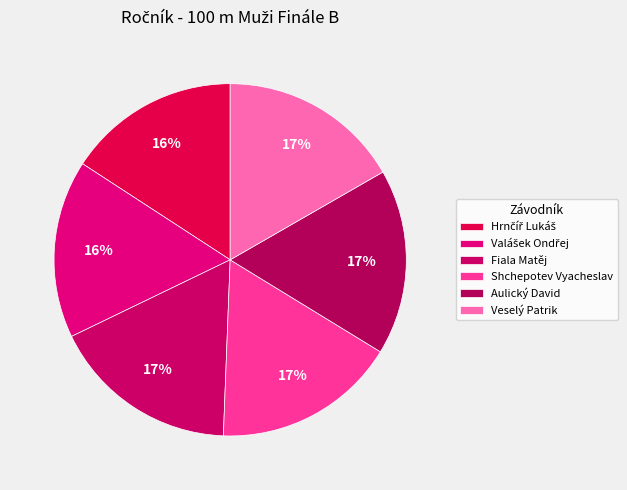

Is there a majority slice in this chart?

No